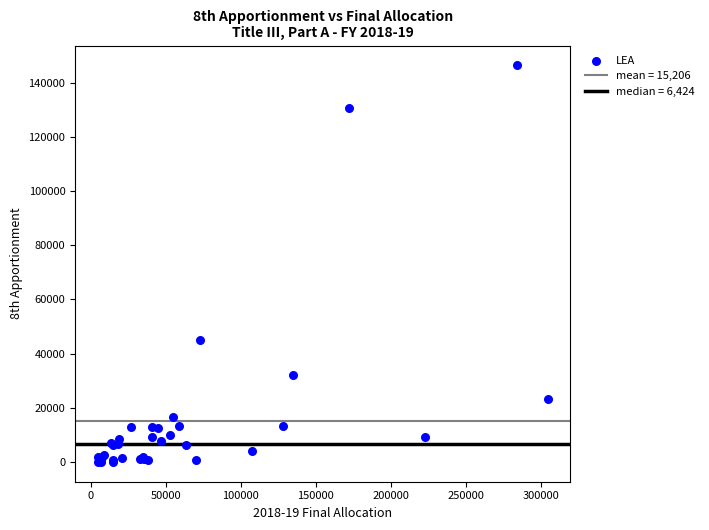

What Y value in the scatter plot is closest to 73175?

44876